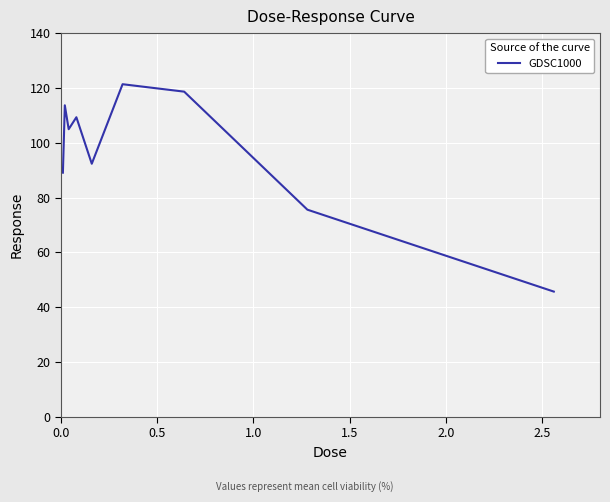

What is the greatest value displayed?

121.3